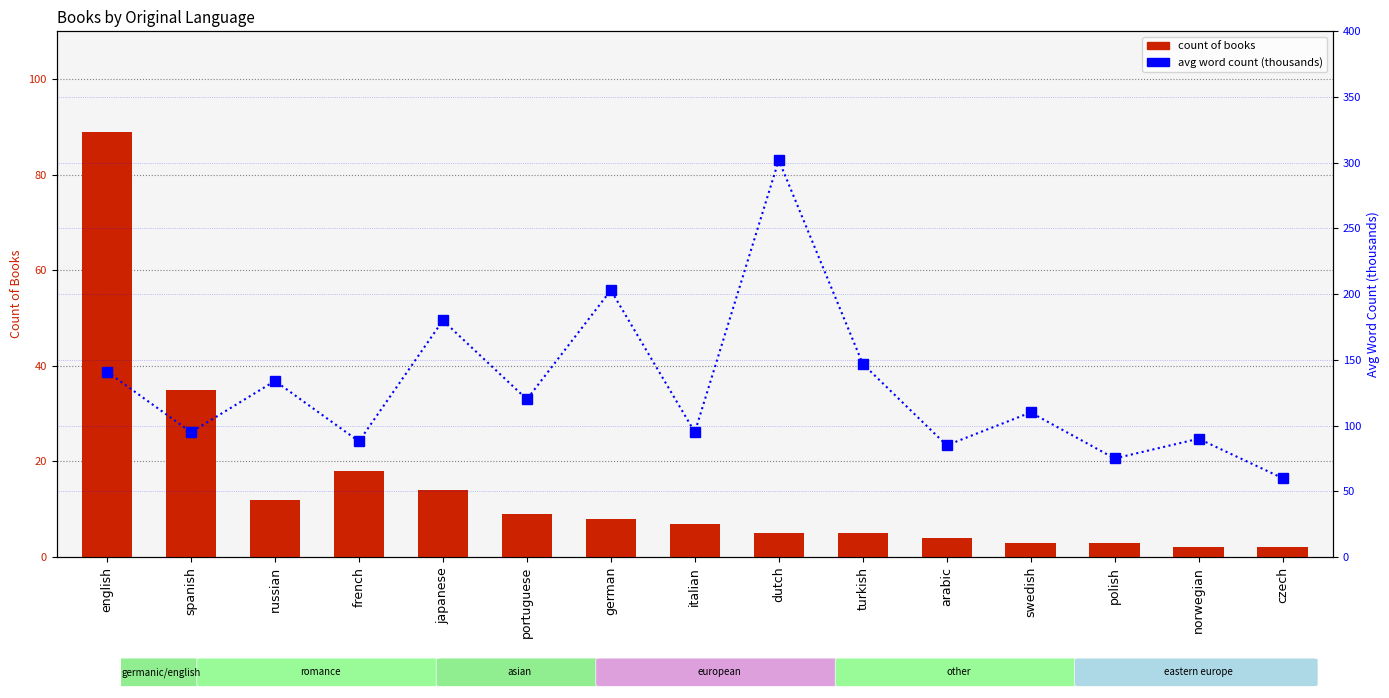

Which series has the largest total across all categories?

avg word count (thousands)